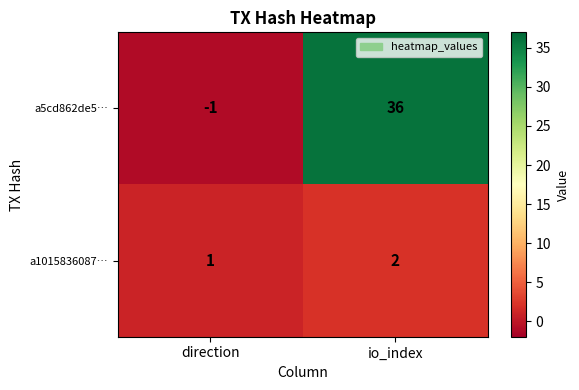

At which label is a1015836087… closest to 1?

direction